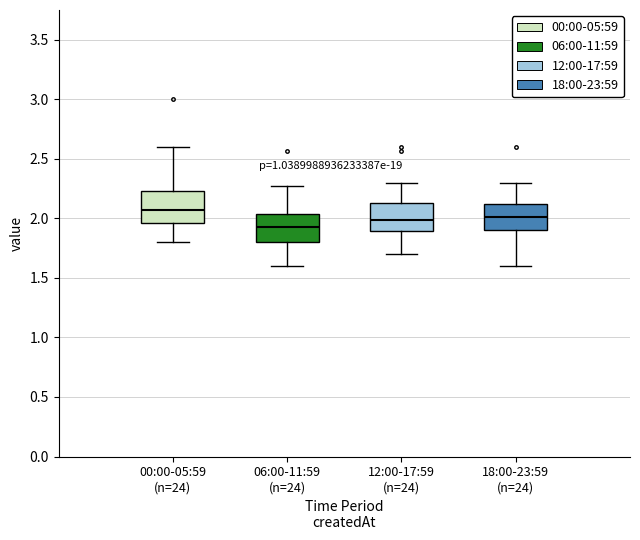

Which box has the lowest median line?

06:00-11:59 (n=24)